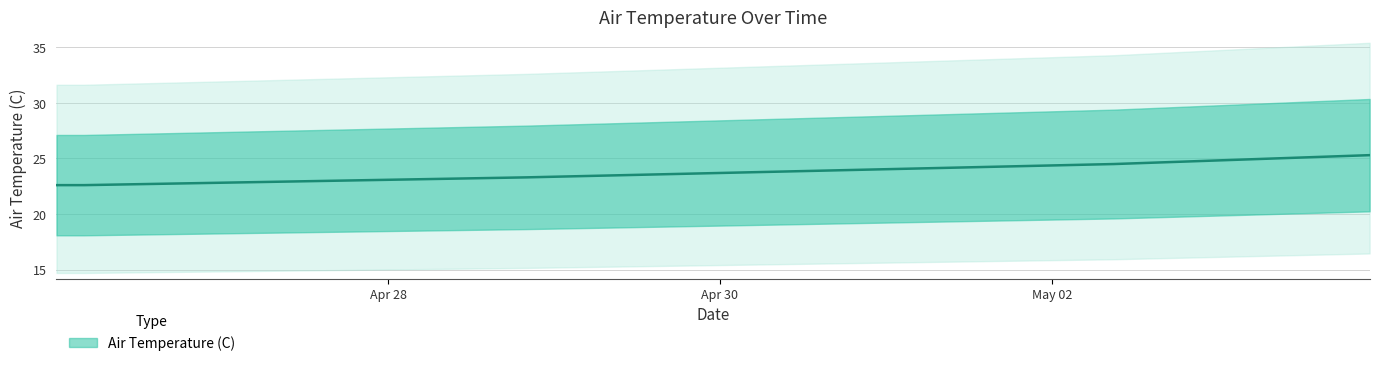

How many values are between 22 and 24?

4